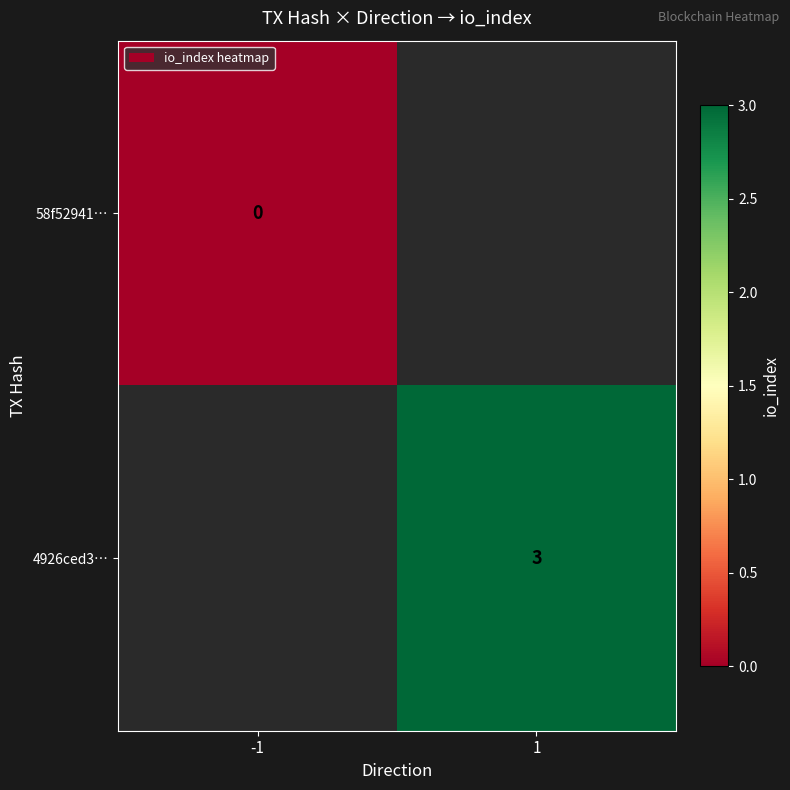

The 4926ced3… series shows 1 at 1. True or false?

False